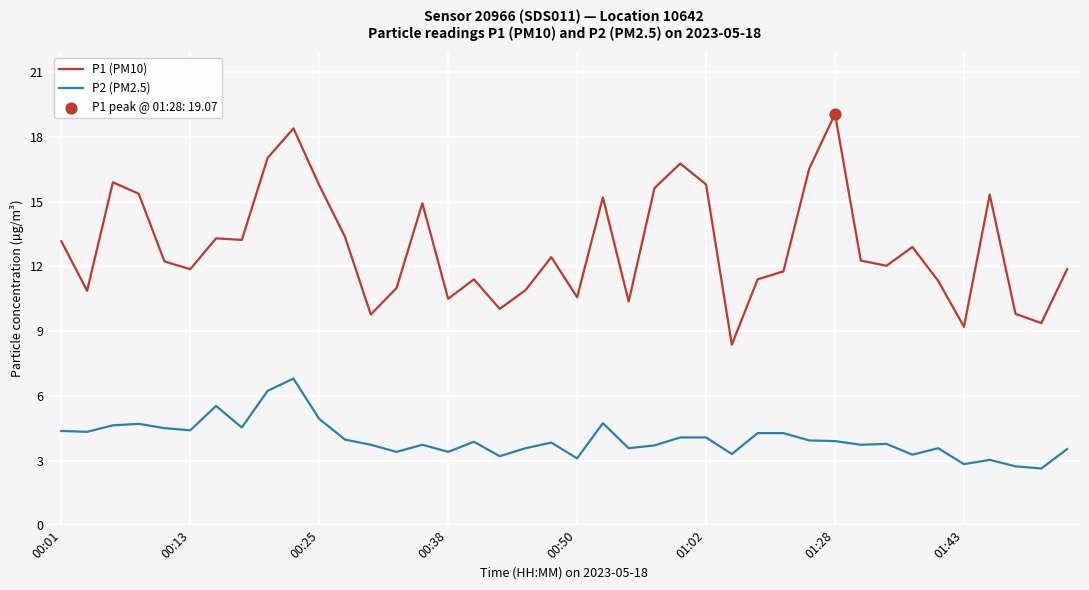

Which series has the widest spread of values?

P1 (PM10)